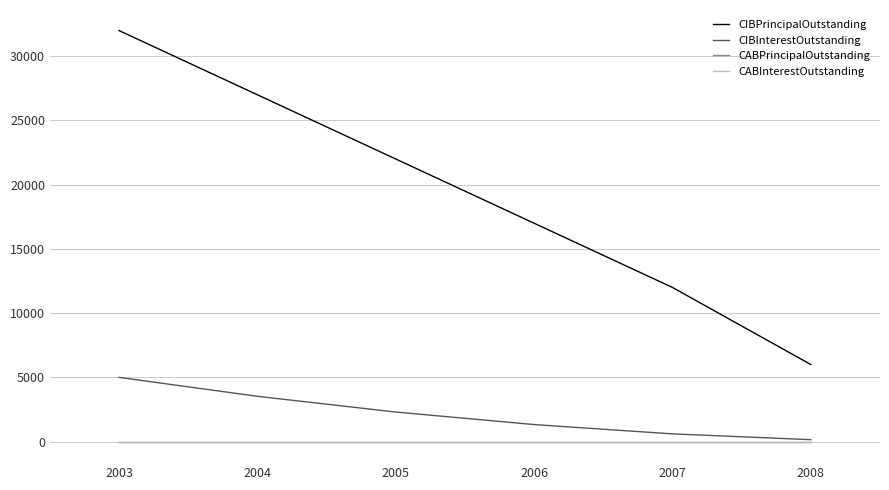

The CIBPrincipalOutstanding series shows 6000 at 2008. True or false?

True